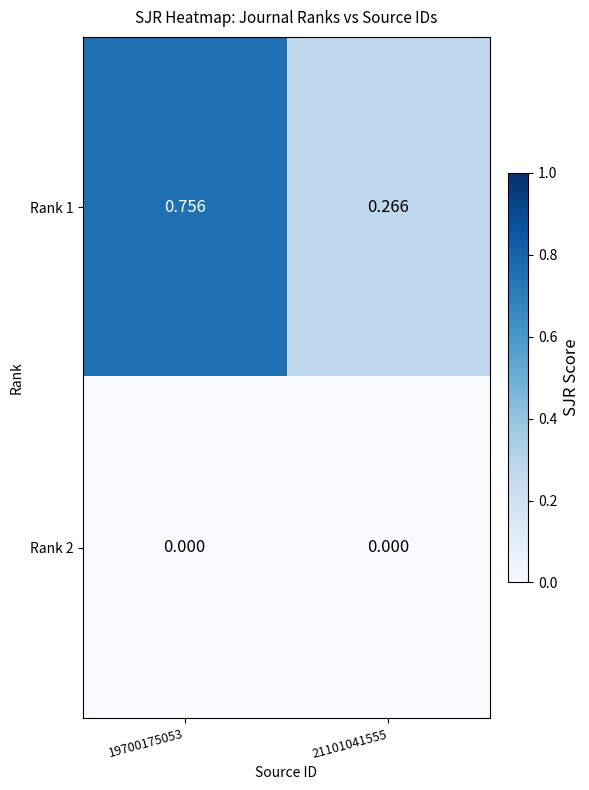

Is the value of Rank 1 at 19700175053 greater than the value of Rank 2 at 19700175053?

Yes